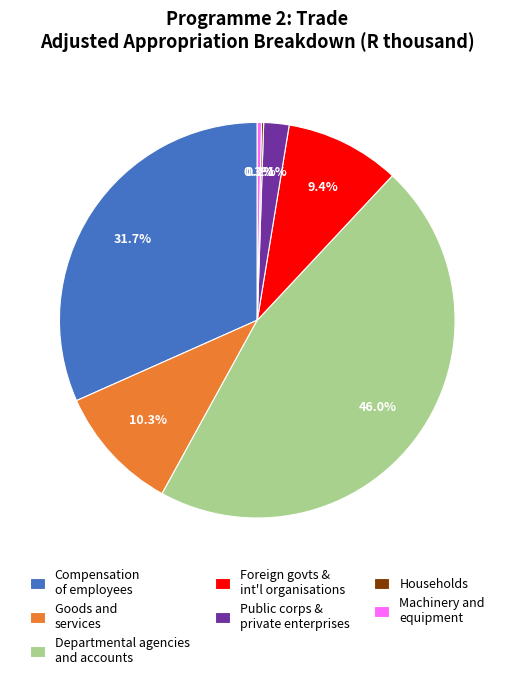

Combined, what portion of the pie is Compensation of employees and Machinery and equipment?

32.0%